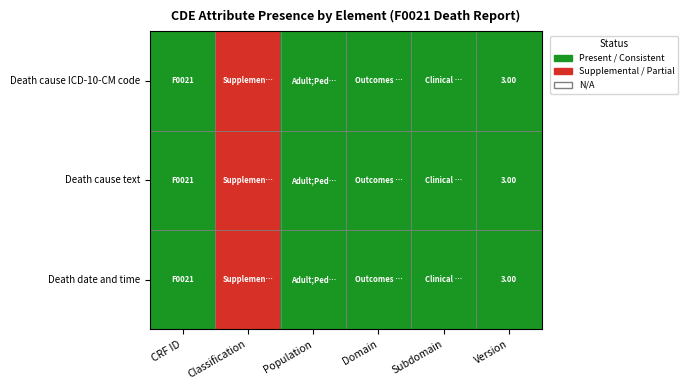

The Death cause ICD-10-CM code series shows 3 at Population. True or false?

False